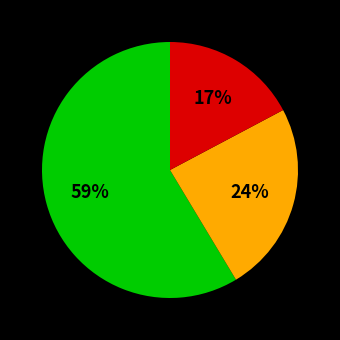

Does any single category account for the majority?

Yes